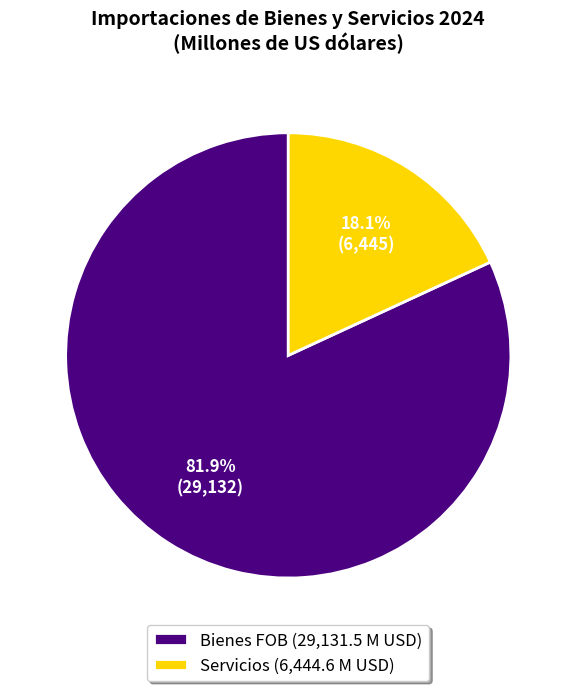

What is the ratio of the value at Bienes FOB (29,131.5 M USD) to the value at Servicios (6,444.6 M USD)?

4.5